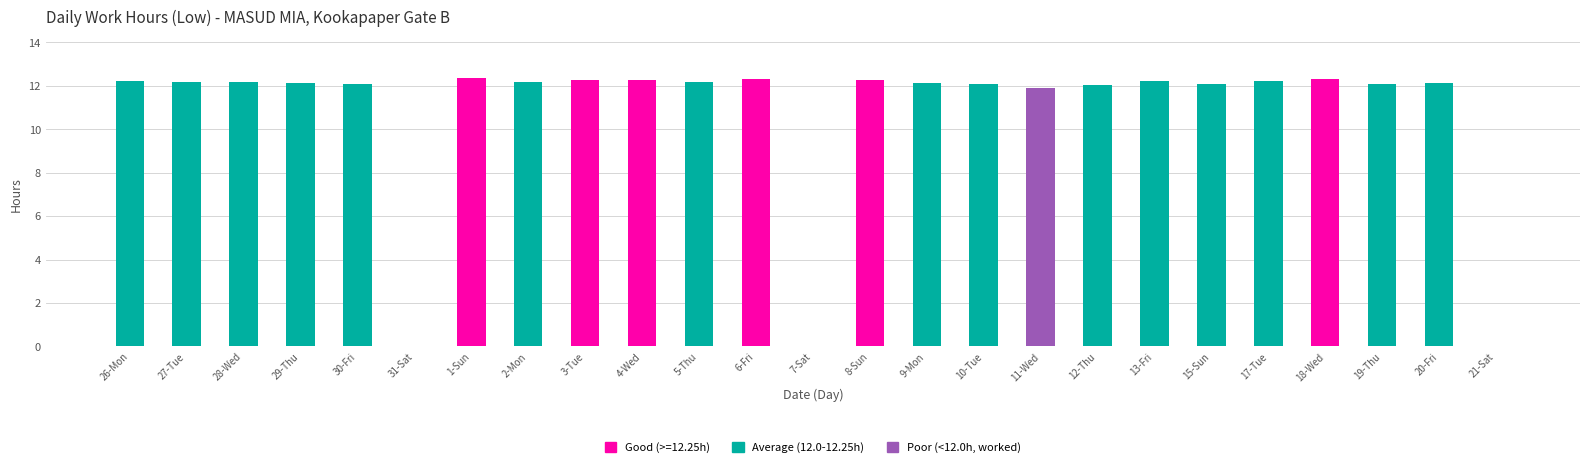

Where is Poor (<12.0h, worked) nearest to the value 5?

26-Mon